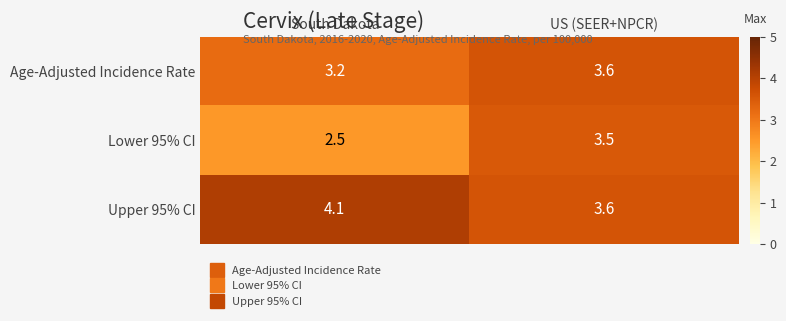

Rank the series by their average value, from lowest to highest.

Lower 95% CI, Age-Adjusted Incidence Rate, Upper 95% CI